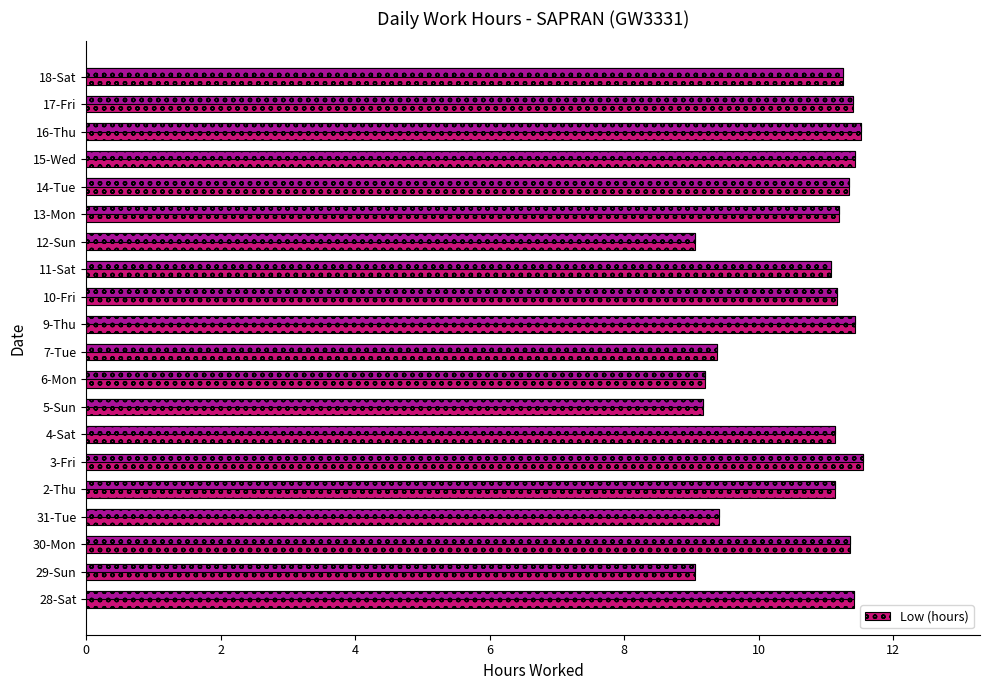

What is the value of the 6th bar from the left?

11.6